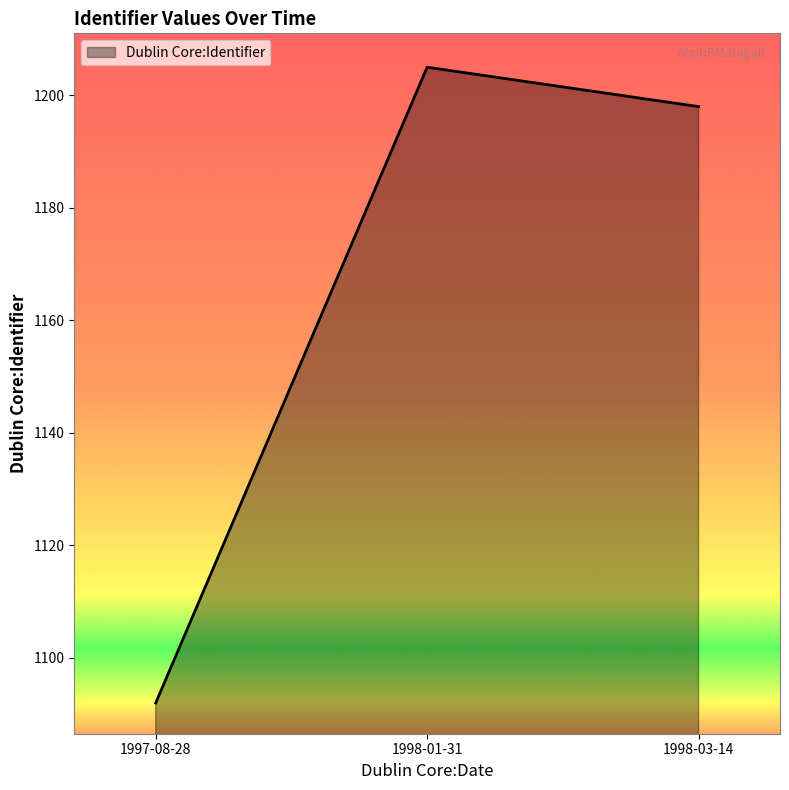

At which category does the chart reach its minimum across all series?

1997-08-28